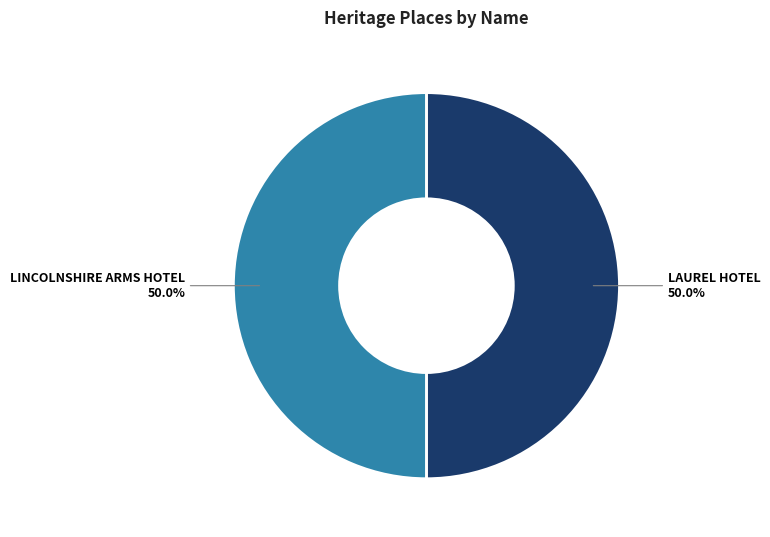

True or false: LINCOLNSHIRE ARMS HOTEL accounts for 42% of the total.

False